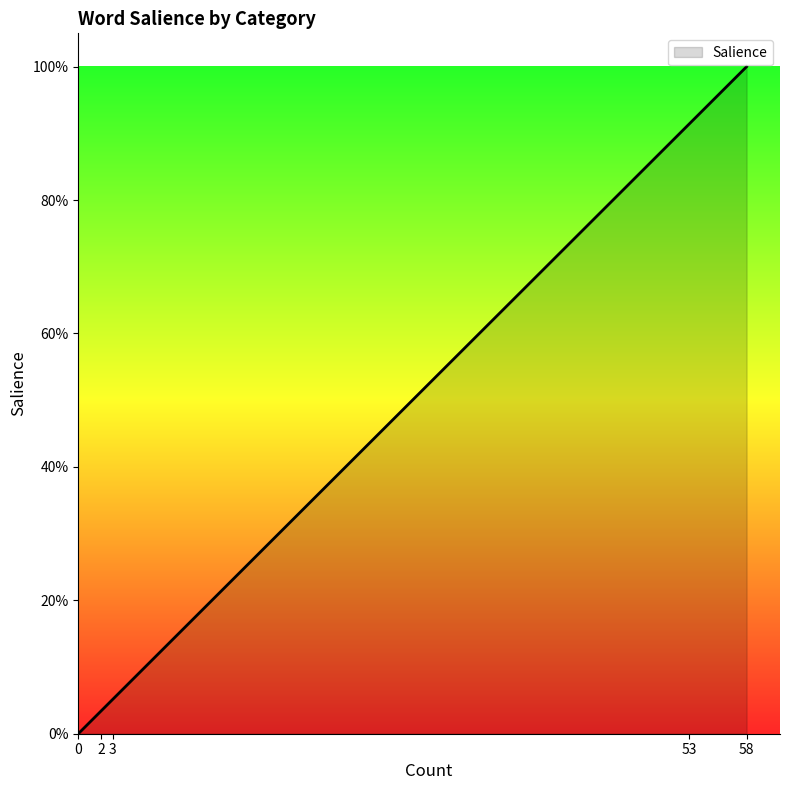

Is this an area chart (filled region under the line)?

Yes